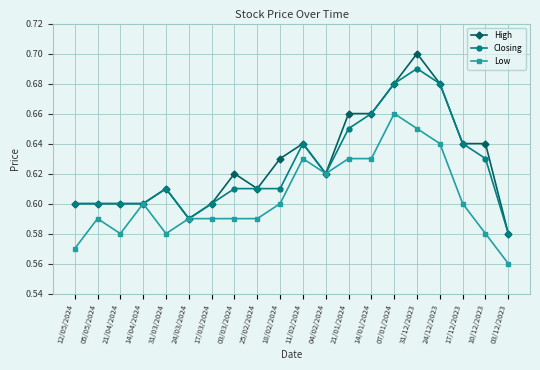

At which label does High reach its minimum?

03/12/2023